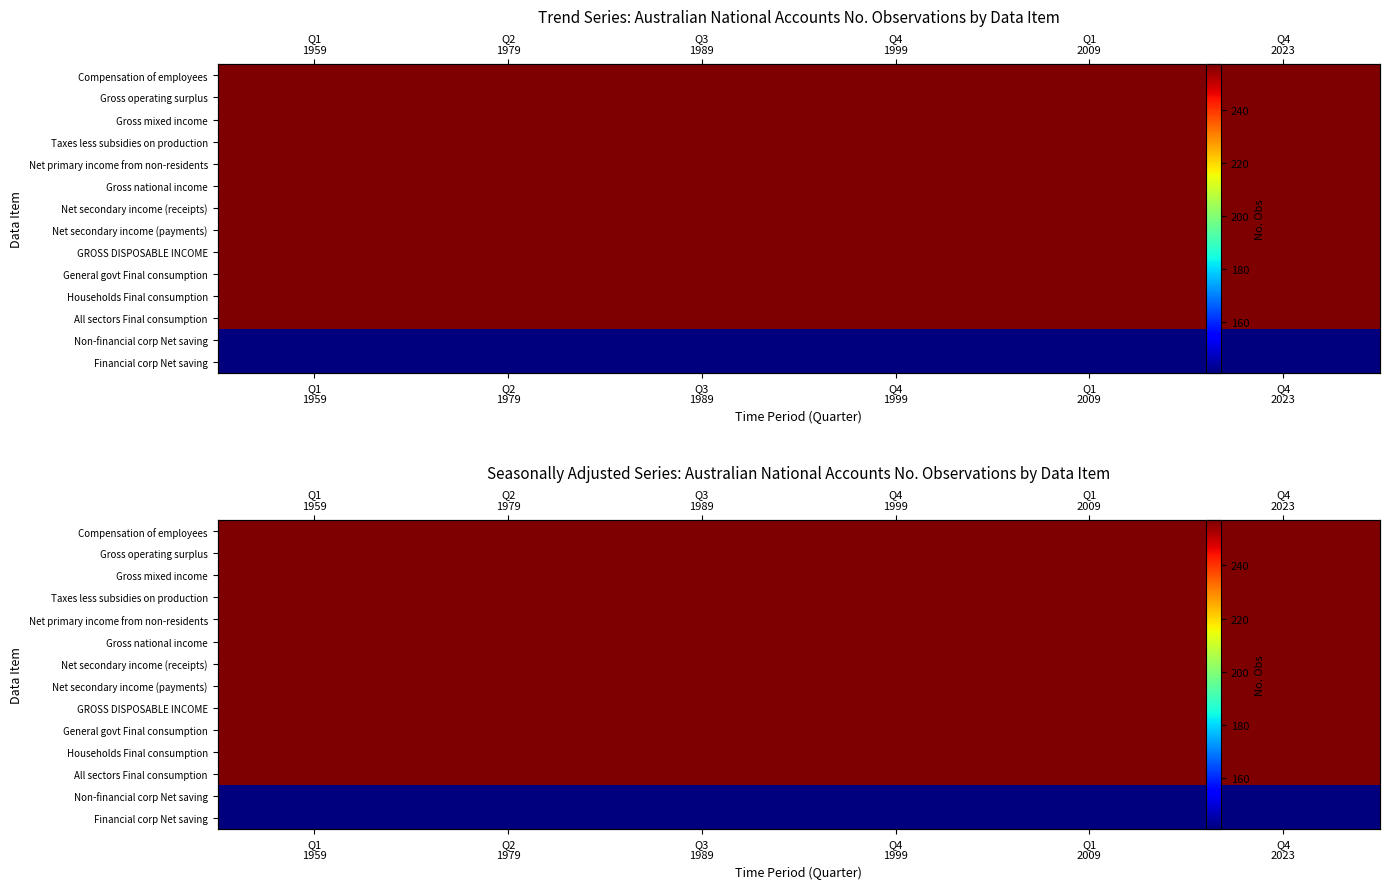

At which category is the sum across all series the highest?

Q1
1959